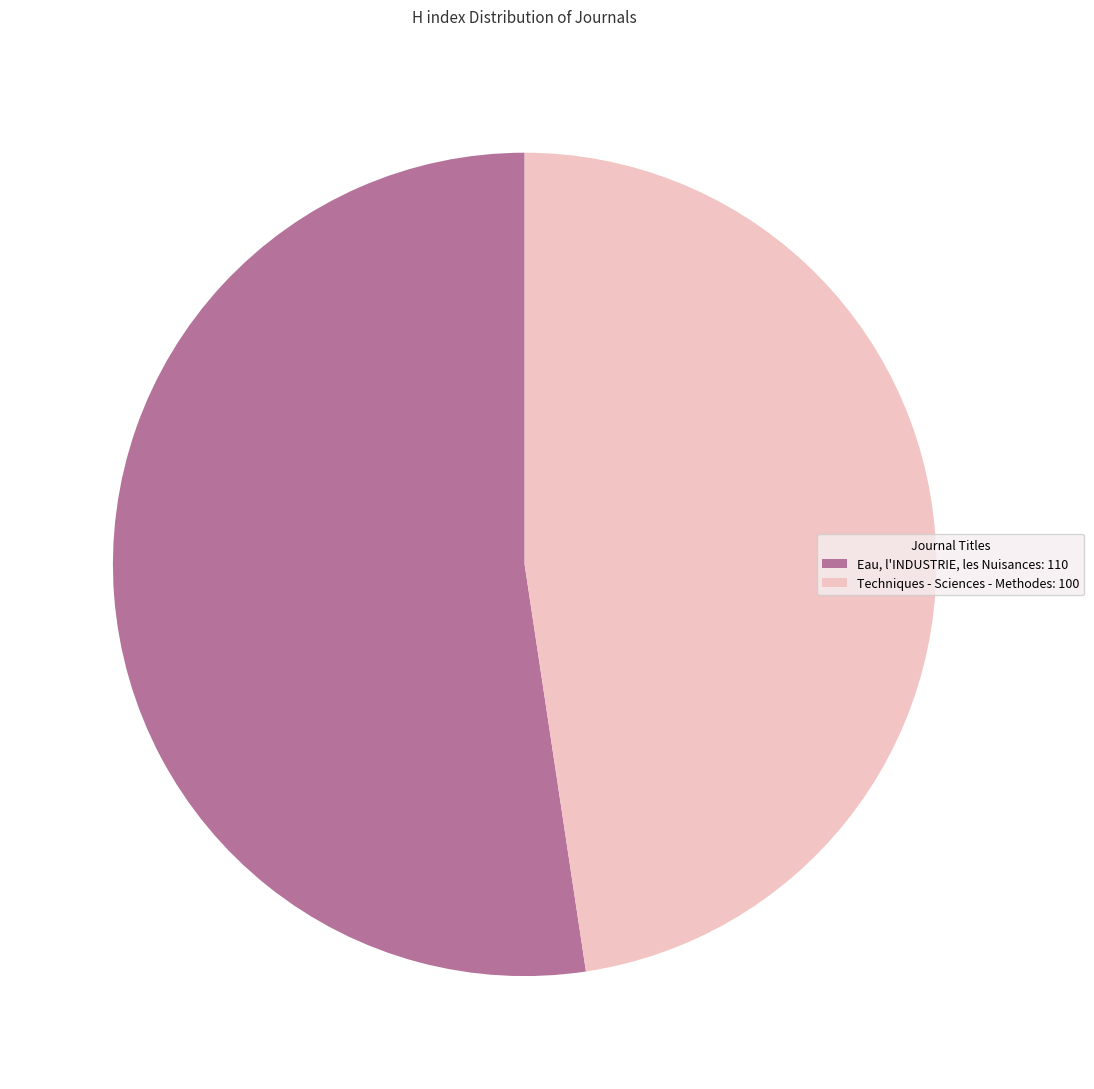

Which slice represents more than half of the pie?

Eau, l'INDUSTRIE, les Nuisances: 110